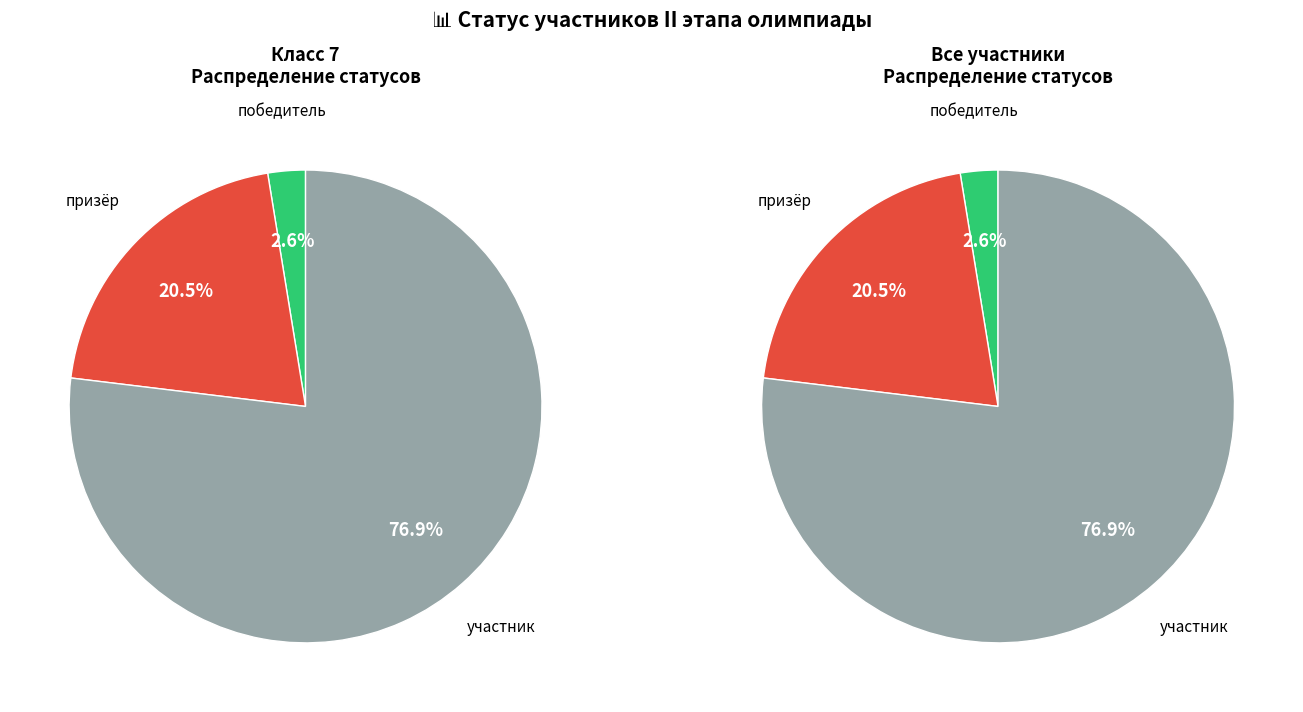

Does any single category account for the majority?

Yes